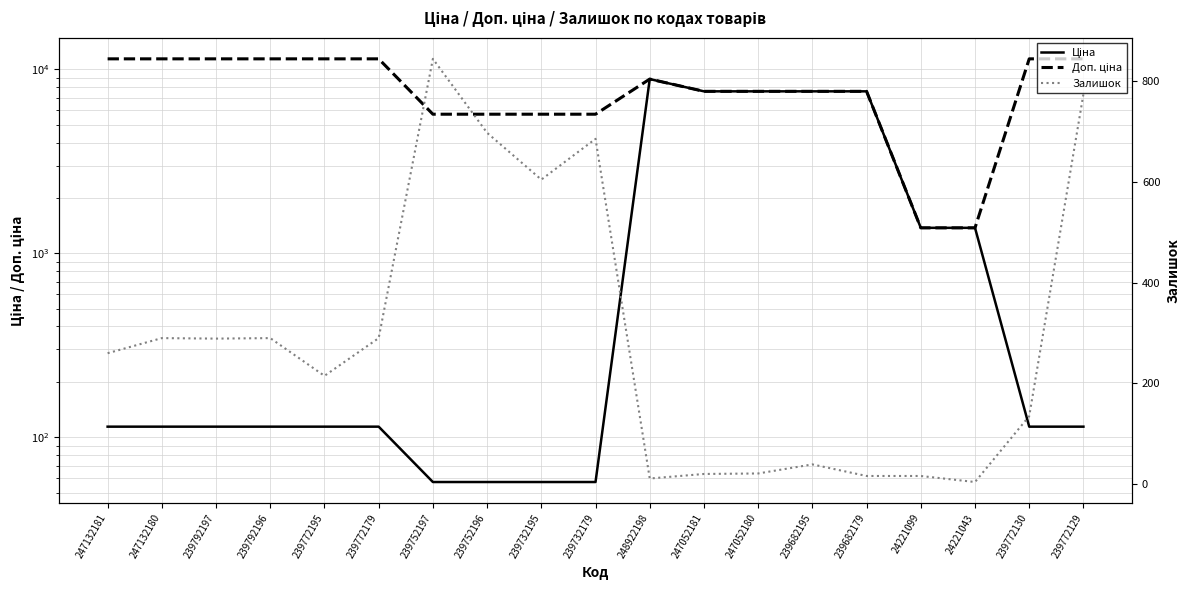

Between 239772130 and 239792196, which is larger?

239772130